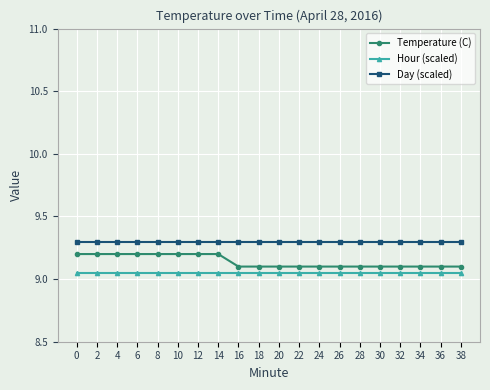

Rank the series at 36 from highest to lowest value.

Day (scaled), Temperature (C), Hour (scaled)